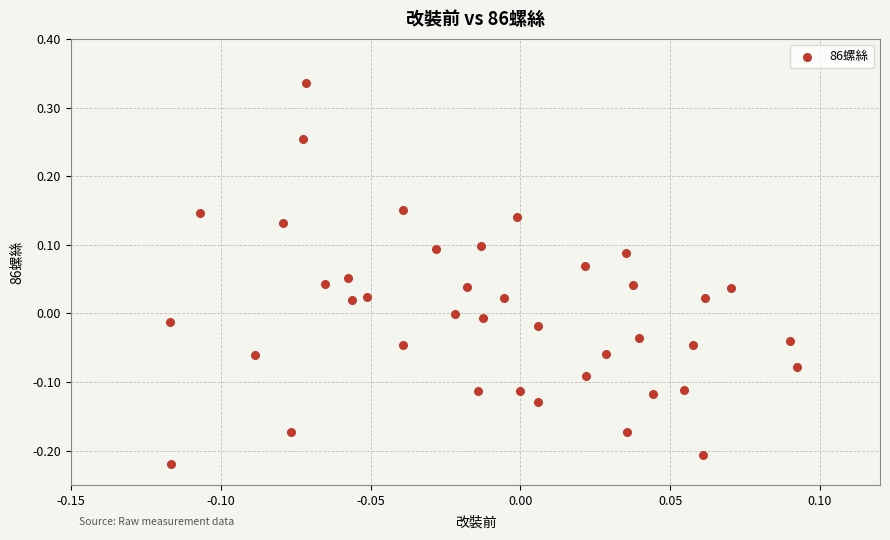

What is the range of Y values (max minus min)?

0.6